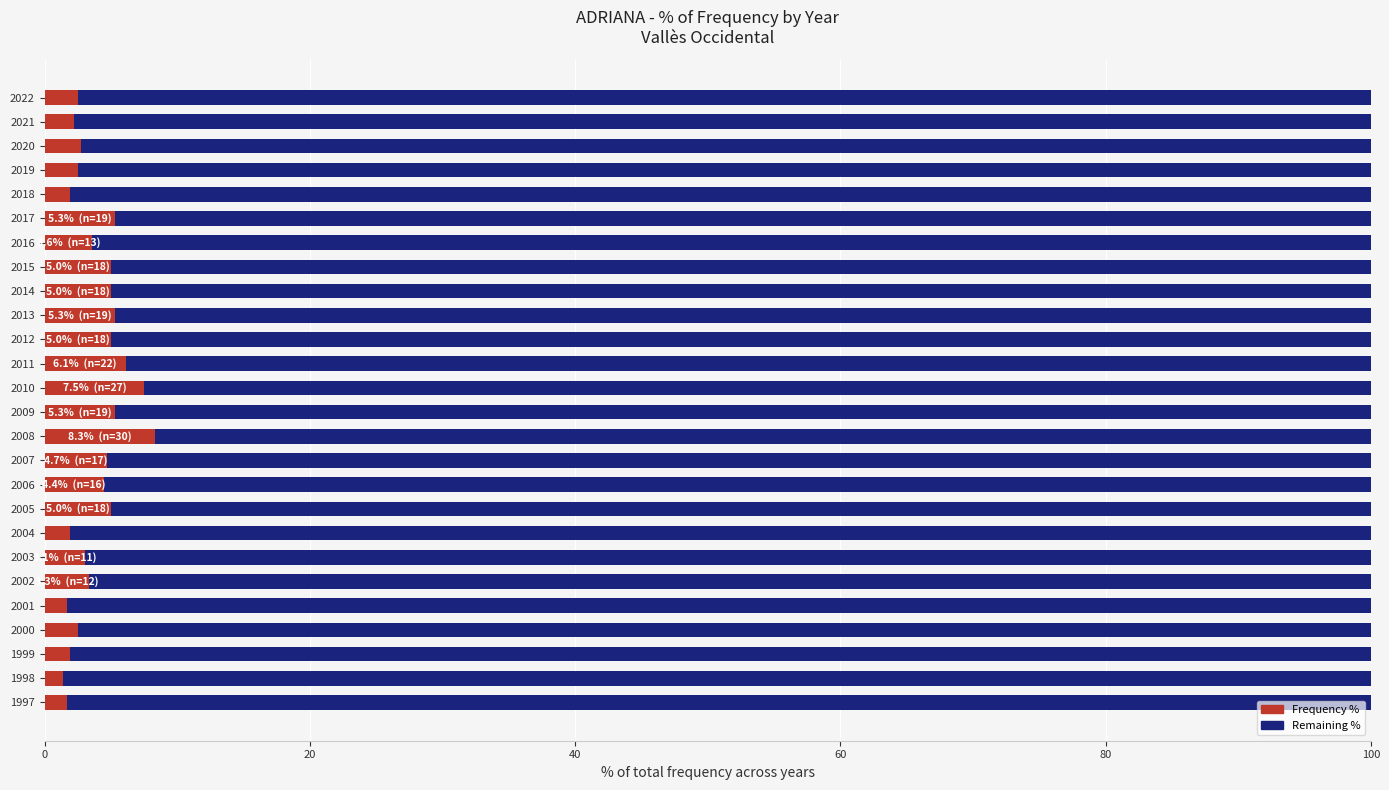

What is the average value of the Frequency % series?

3.8